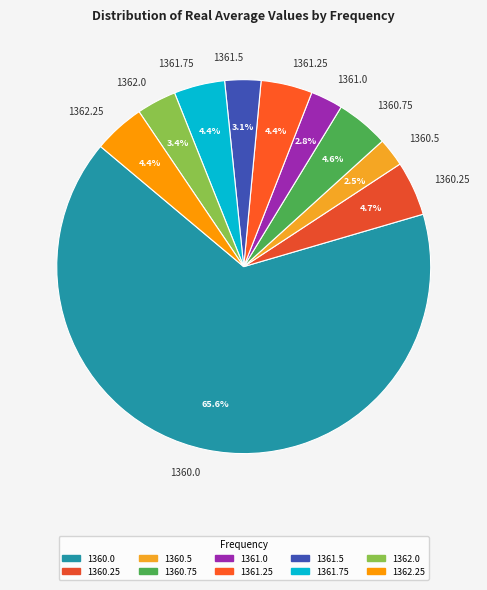

The 1360.5 slice represents 12% of the pie. True or false?

False